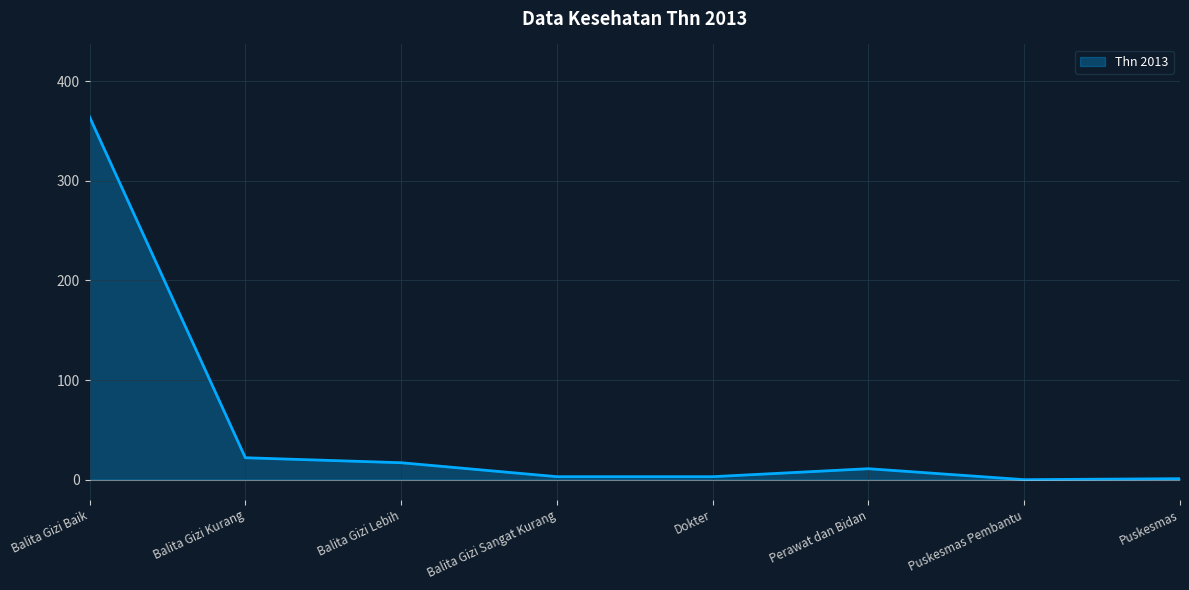

At which category does the data reach its first local peak?

Perawat dan Bidan